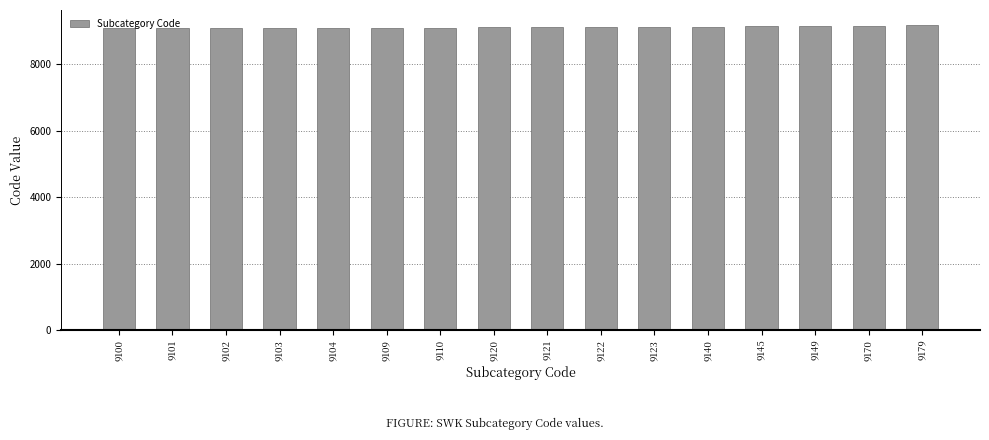

Approximately how many times larger is the value at 9145 compared to 9104?

1.0